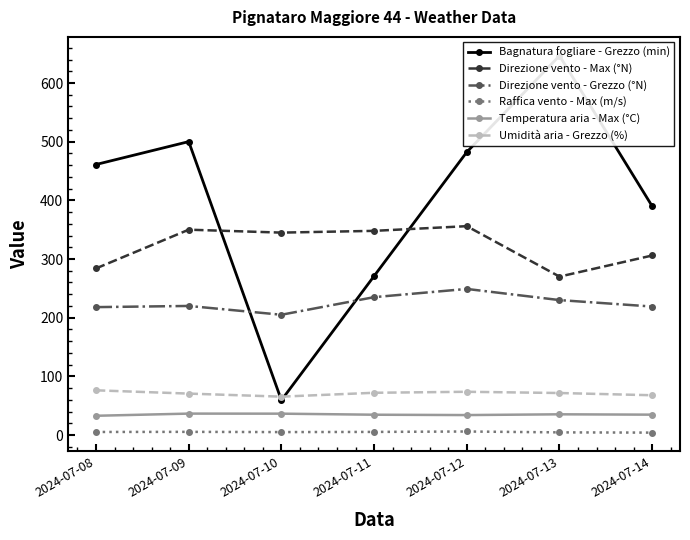

Between 2024-07-10 and 2024-07-08, which is larger?

2024-07-08